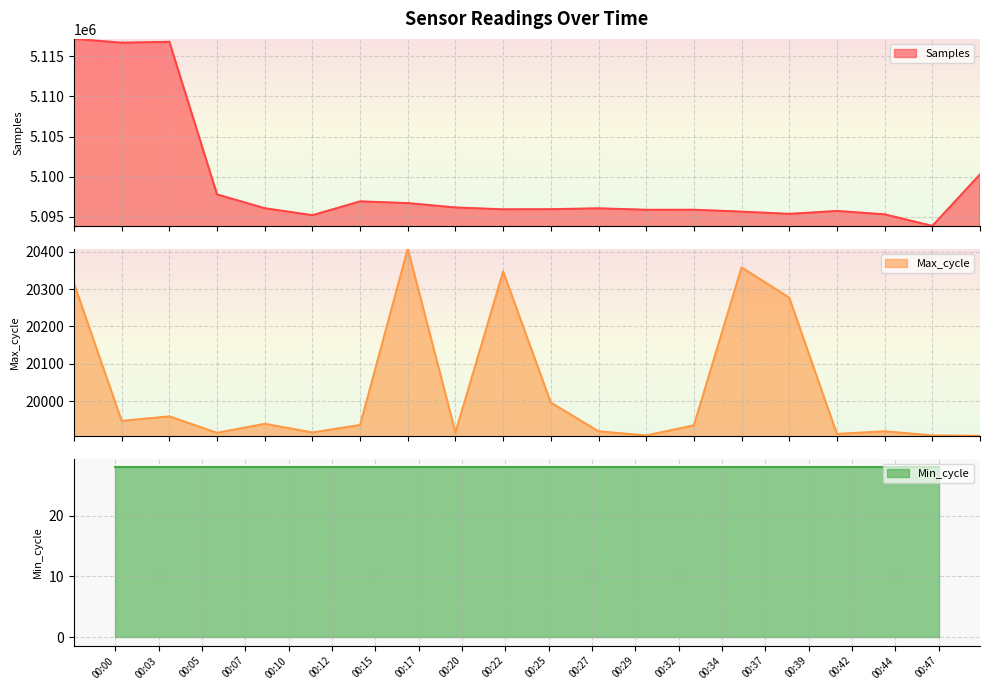

In Samples, how many points are lower than both neighbors (excluding endpoints)?

6